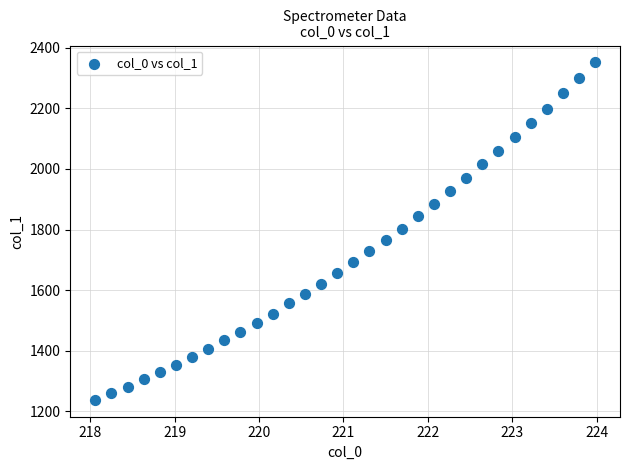

What is the range of Y values (max minus min)?

1113.4